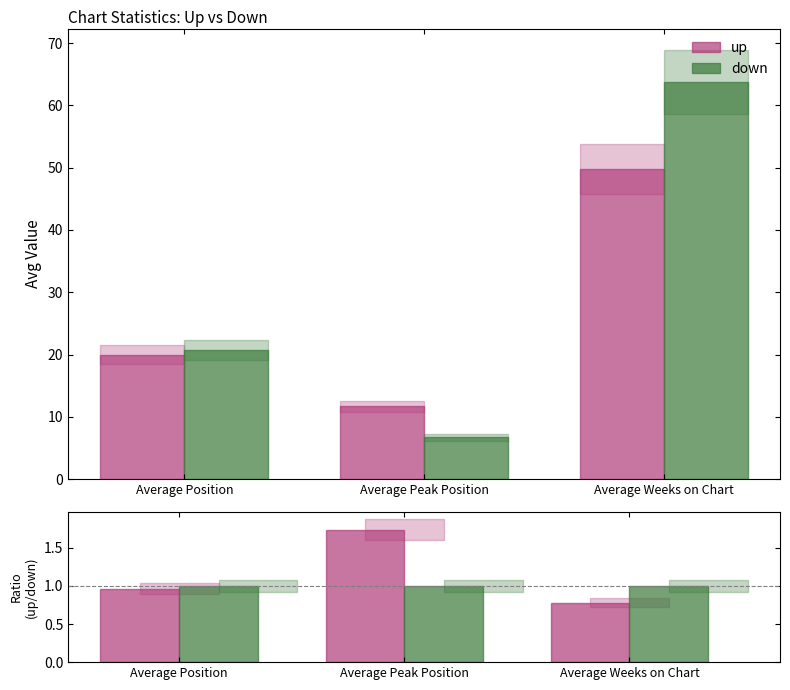

Is it true that up equals 1.0 at Average Position?

True